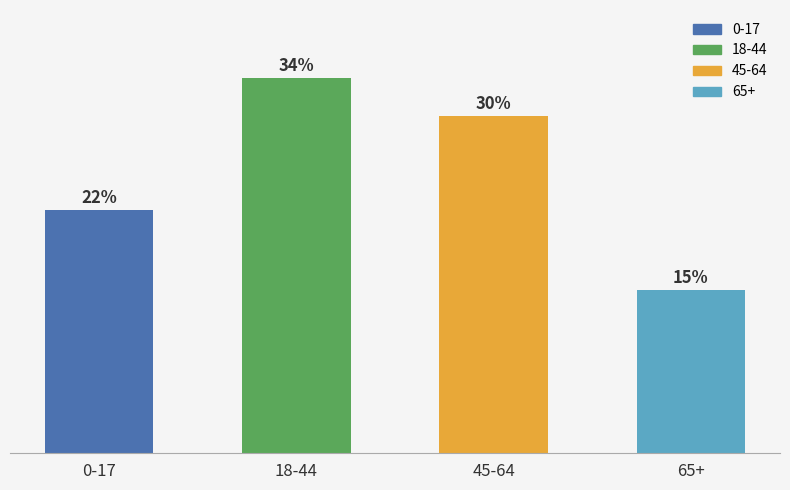

Where is the data nearest to the value 13690?

0-17